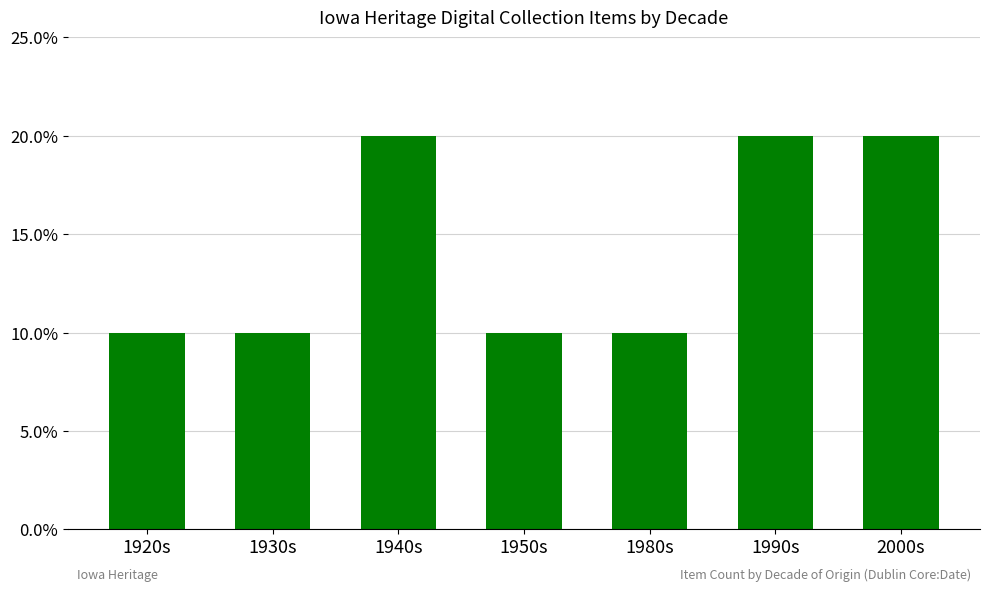

Reading left to right, list all the values displayed in this chart.

1920s=0.1	1930s=0.1	1940s=0.2	1950s=0.1	1980s=0.1	1990s=0.2	2000s=0.2